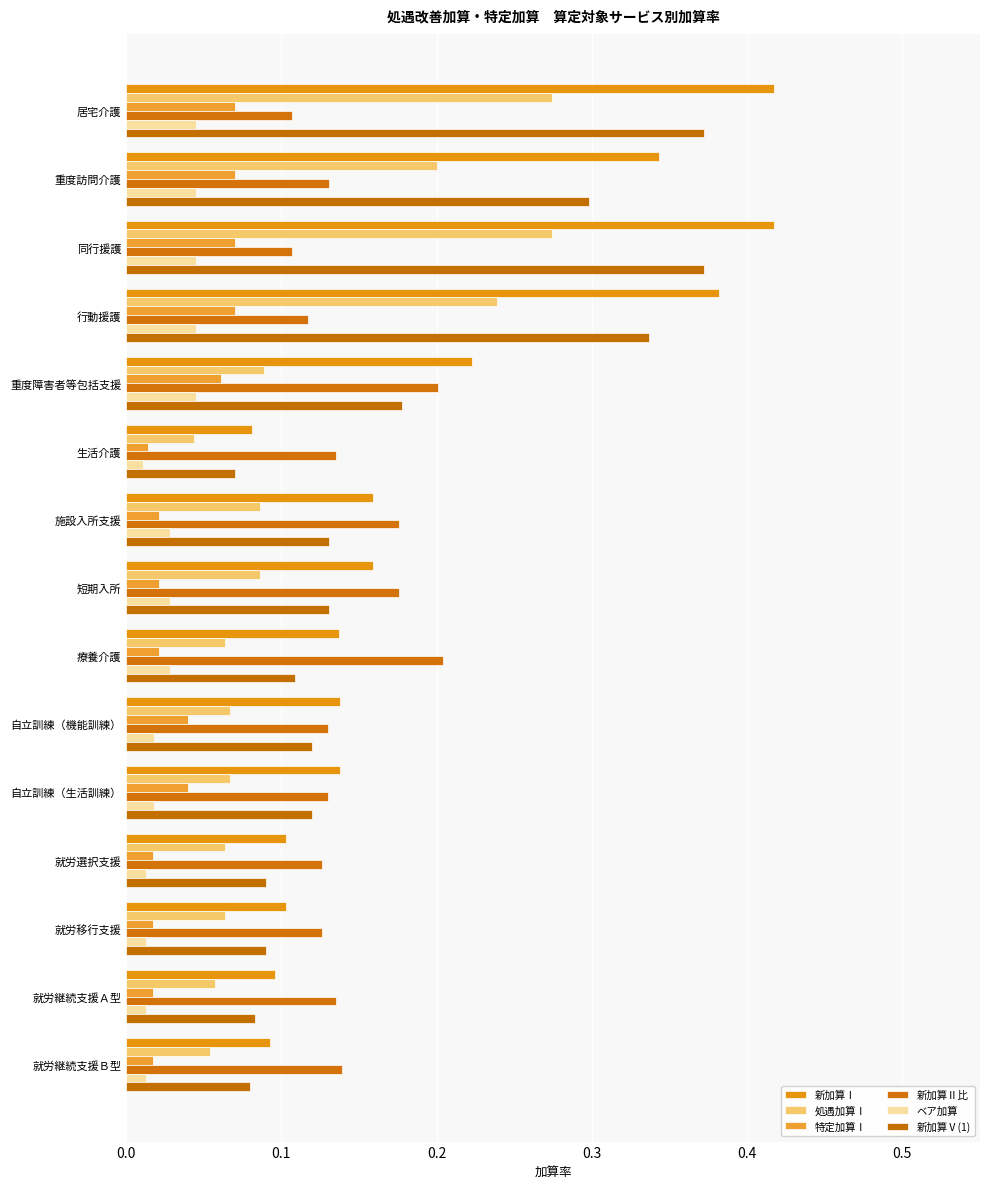

What position from the left is 居宅介護?

1